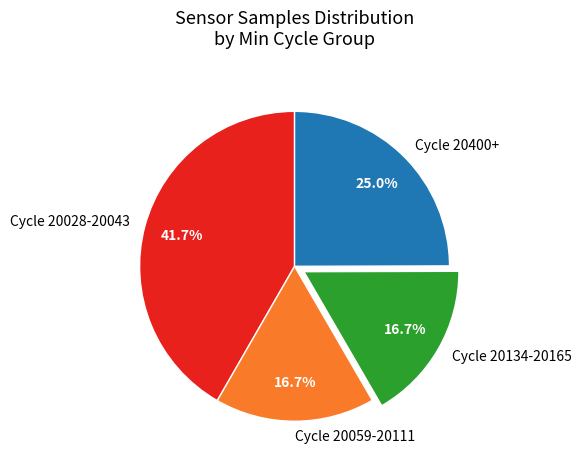

Is Cycle 20059-20111 the majority of the pie?

No